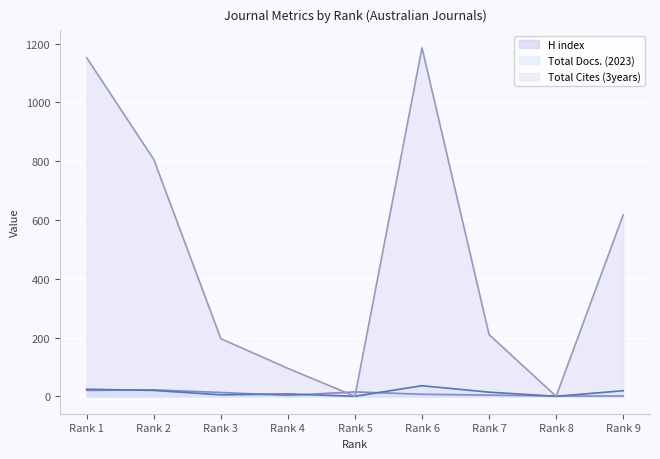

The H index series shows 2 at Rank 9. True or false?

False